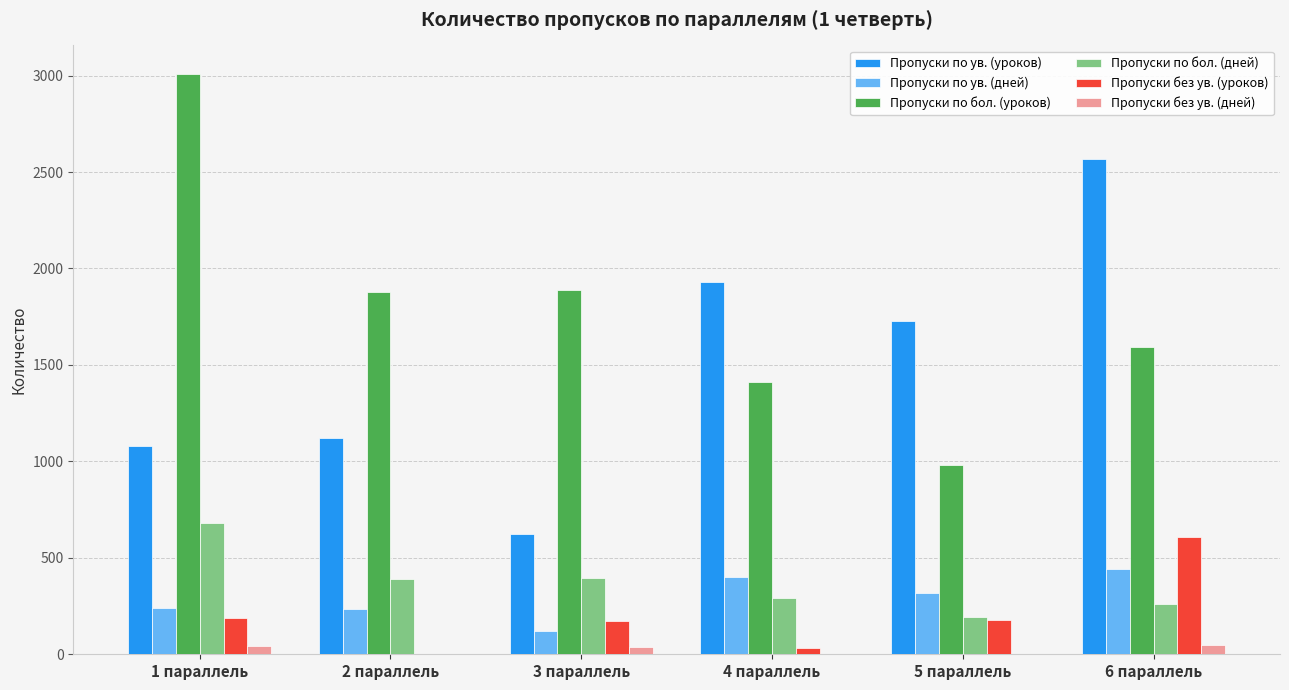

Which series has the largest total across all categories?

Пропуски по бол. (уроков)